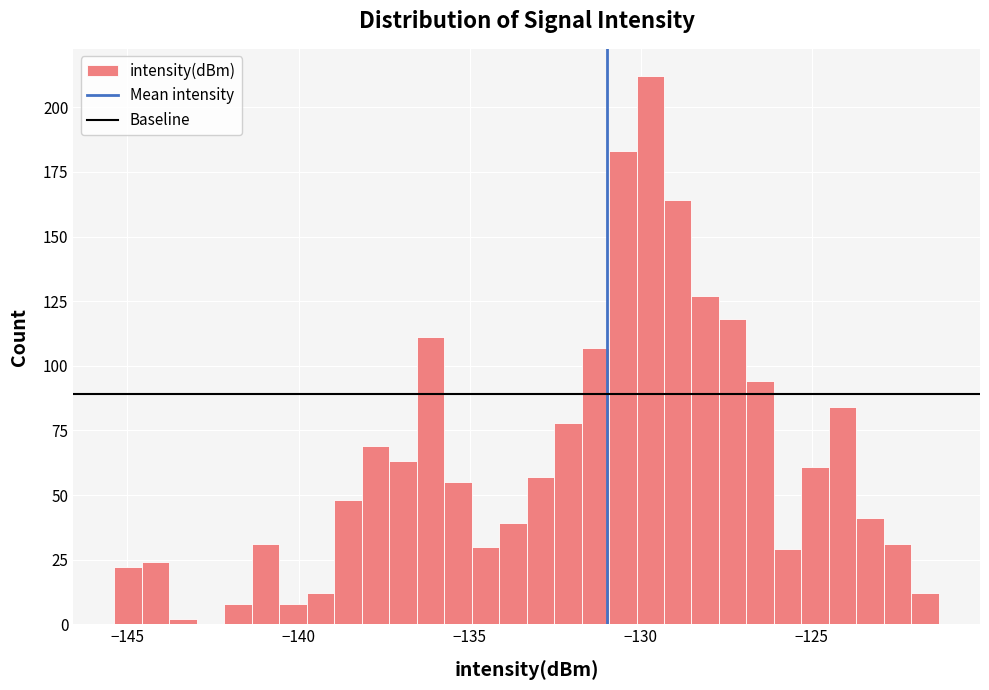

Read against the x-axis, roughly where is the centre of the tallest bar?

-129.5